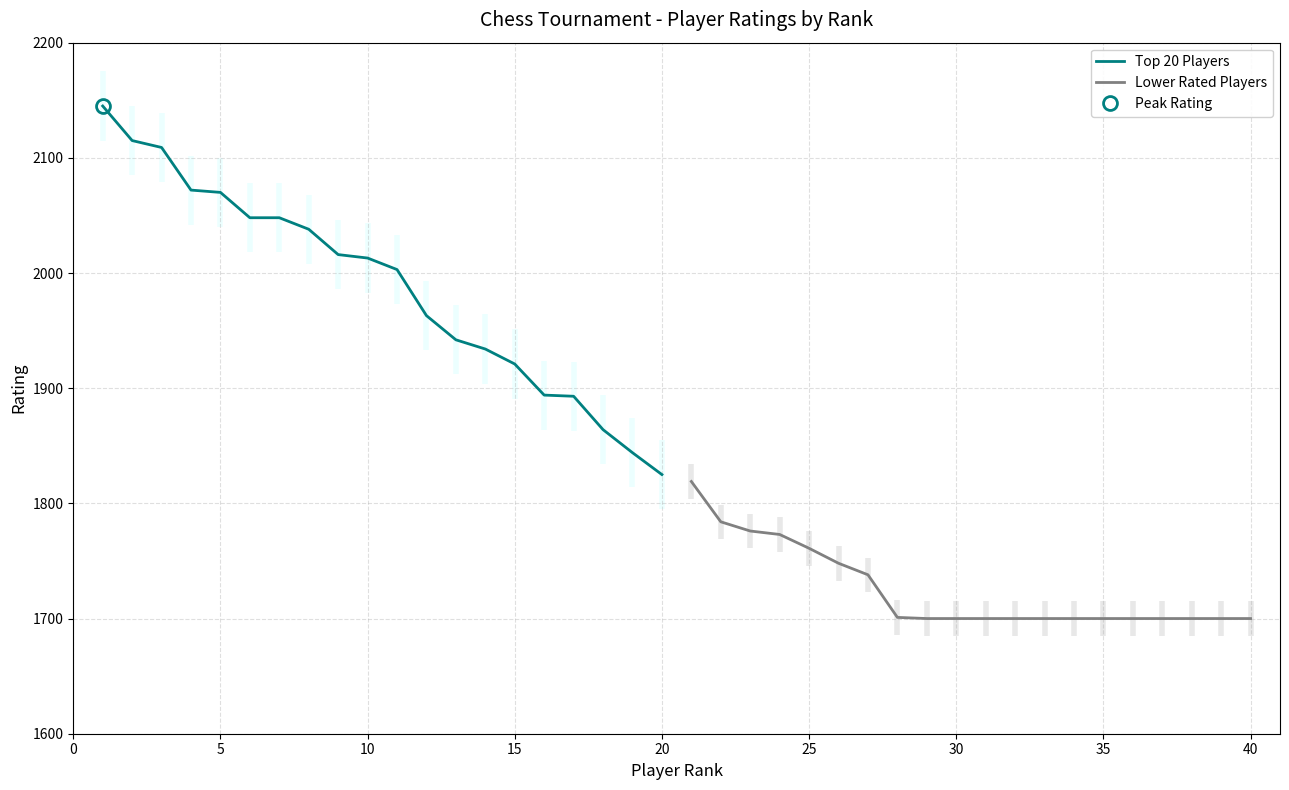

True or false: Top 20 Players has more than 0 interior local peaks.

False